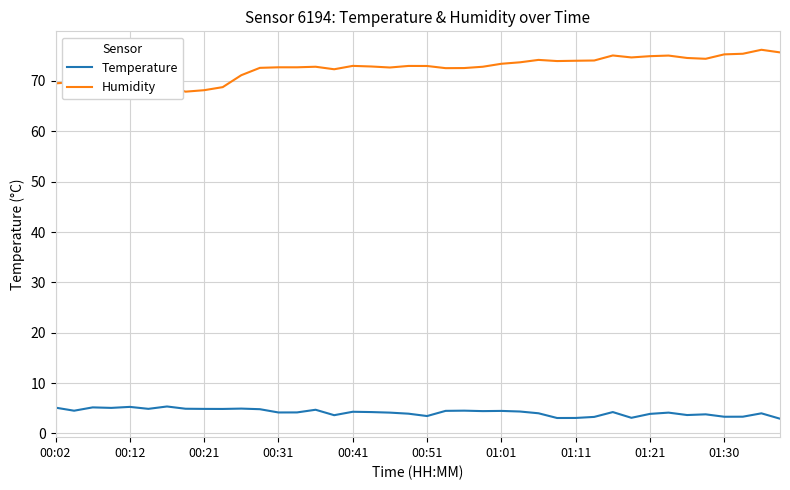

What is the difference between the maximum and minimum values in the Humidity series?

8.3